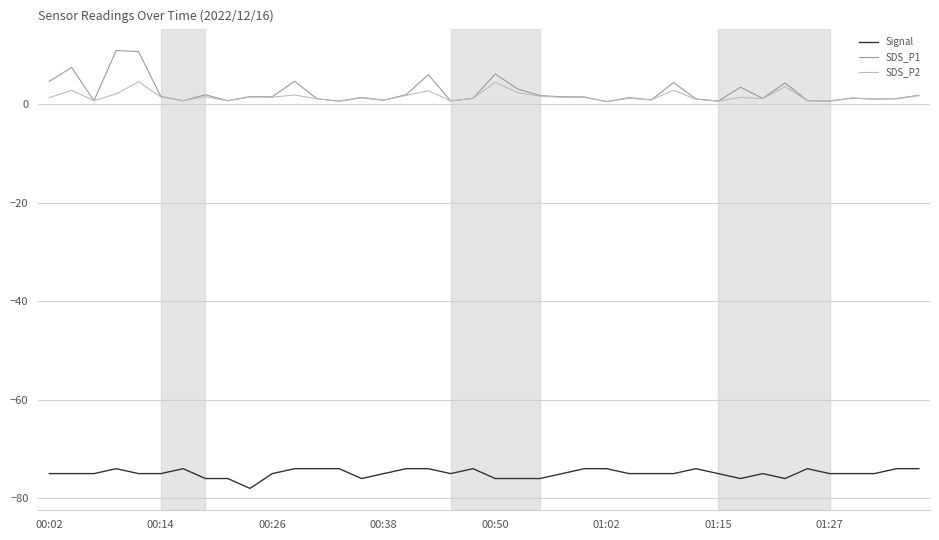

How many categories are shown in the chart?

40